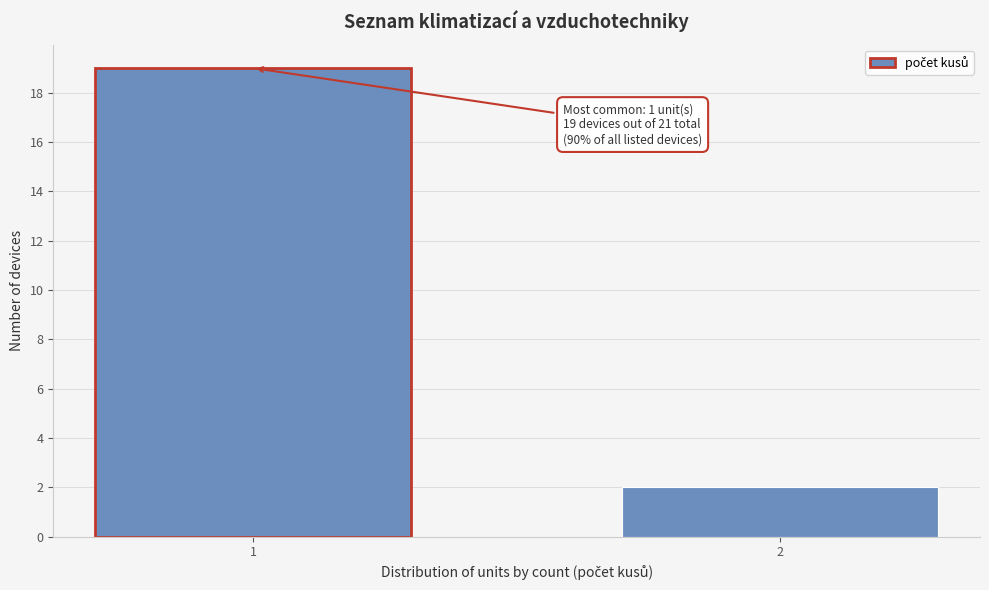

Reading left to right, transcribe all the data shown in this chart.

19	2